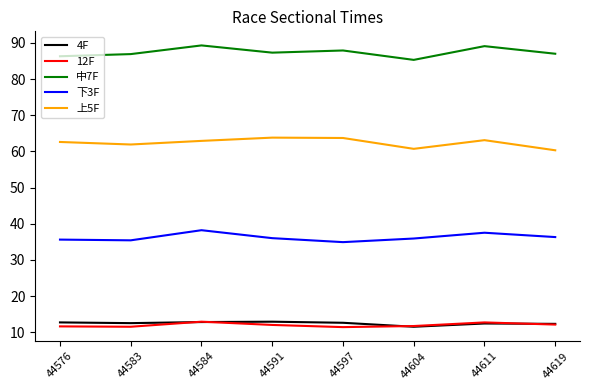

True or false: 下3F and 4F intersect in this chart.

False